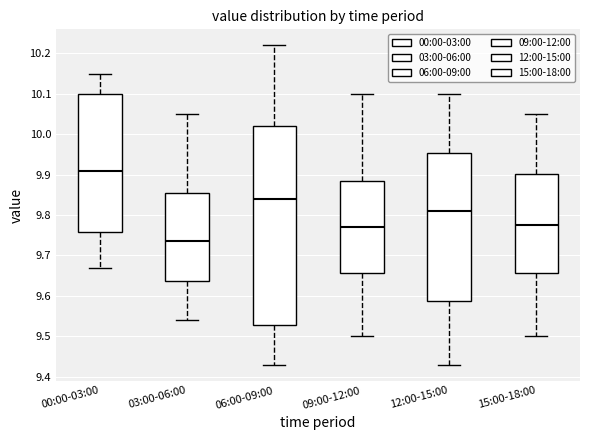

Reading left to right, read every box against the y-axis: the position of its median line, the range the box covers, and the ends of its whiskers. The values are not printed on the chart, so give them approximately, as read against the axis.

00:00-03:00: median 9.91, box 9.76 to 10.10, whiskers 9.67 to 10.15
03:00-06:00: median 9.74, box 9.64 to 9.86, whiskers 9.54 to 10.05
06:00-09:00: median 9.84, box 9.53 to 10.02, whiskers 9.43 to 10.22
09:00-12:00: median 9.77, box 9.66 to 9.89, whiskers 9.50 to 10.10
12:00-15:00: median 9.81, box 9.59 to 9.95, whiskers 9.43 to 10.10
15:00-18:00: median 9.78, box 9.66 to 9.90, whiskers 9.50 to 10.05